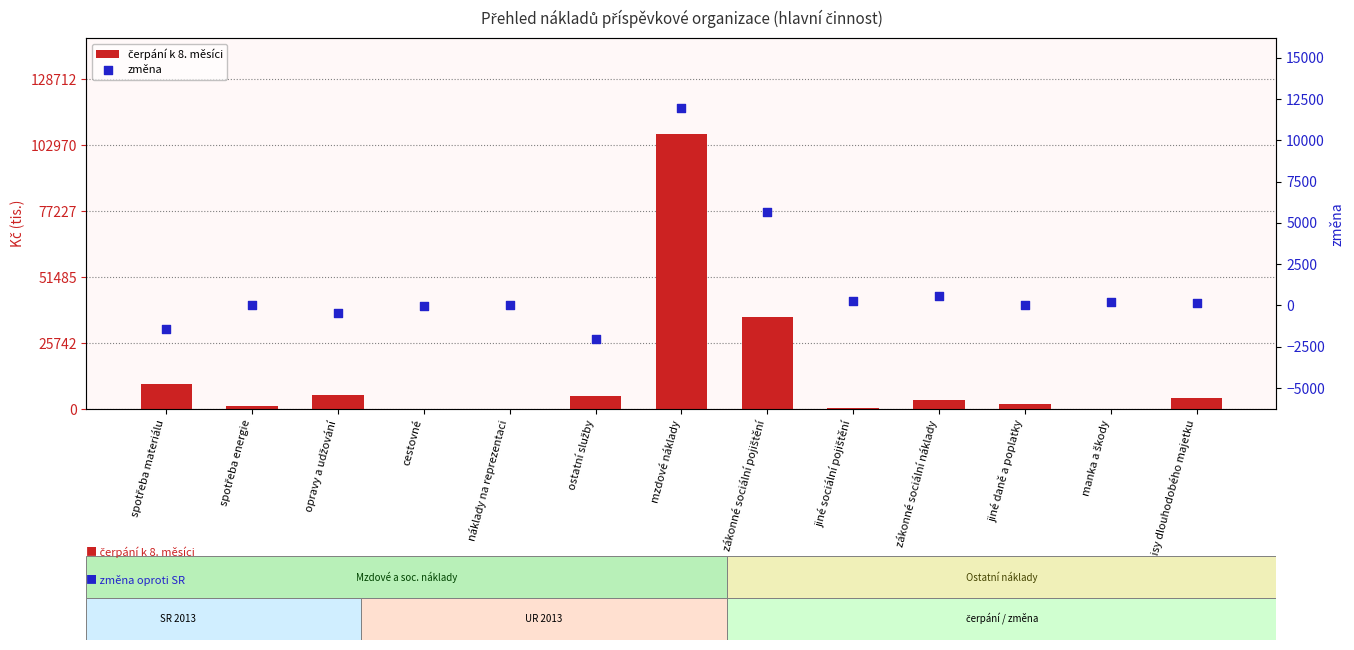

Which series has the largest Y range (max minus min)?

čerpání k 8. měsíci